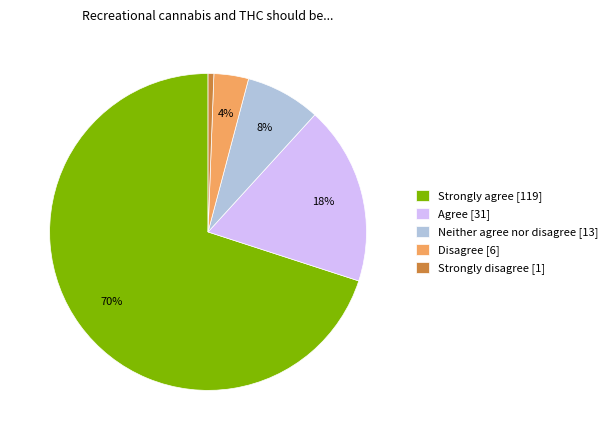

Rank the categories by value from highest to lowest.

Strongly agree, Agree, Neither agree nor disagree, Disagree, Strongly disagree